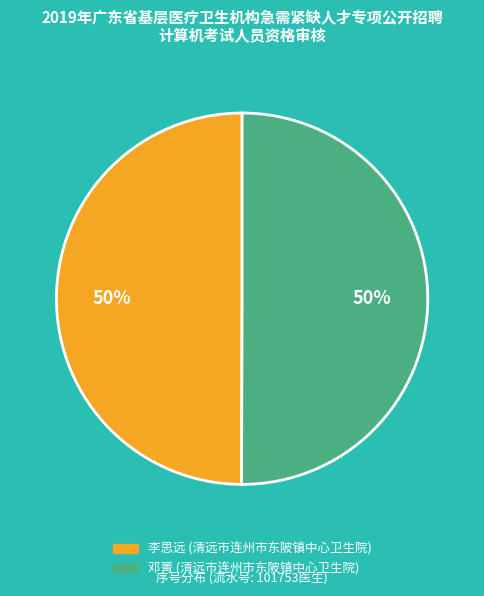

To the nearest percent, what is the combined percentage of 邓菁 (清远市连州市东陂镇中心卫生院) and 李思远 (清远市连州市东陂镇中心卫生院)?

100%